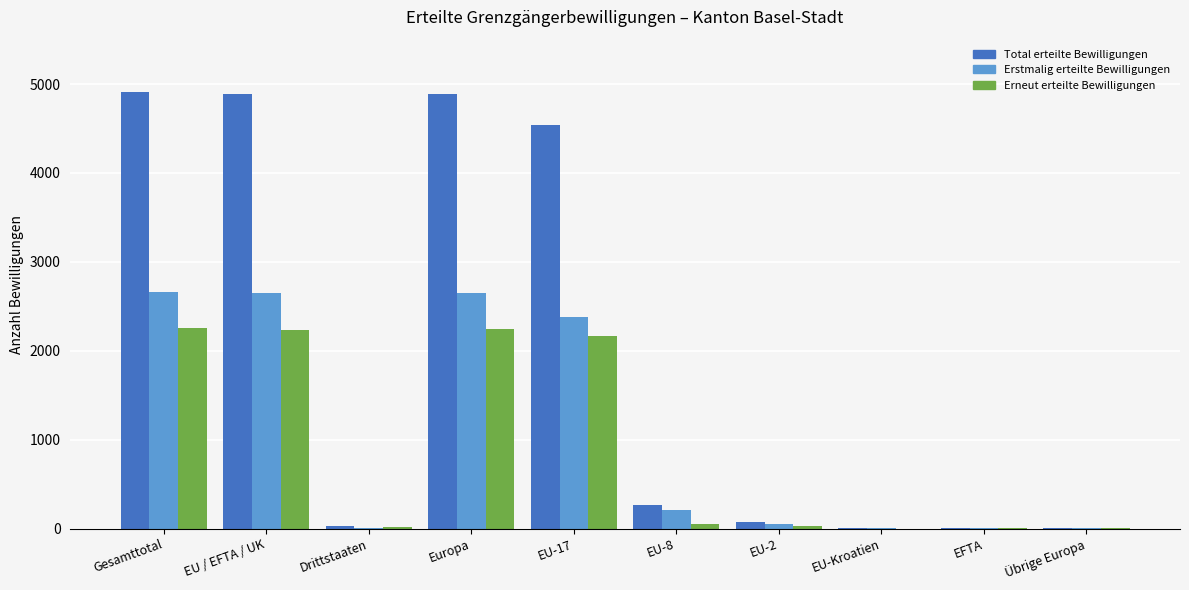

Which series has the largest total across all categories?

Total erteilte Bewilligungen